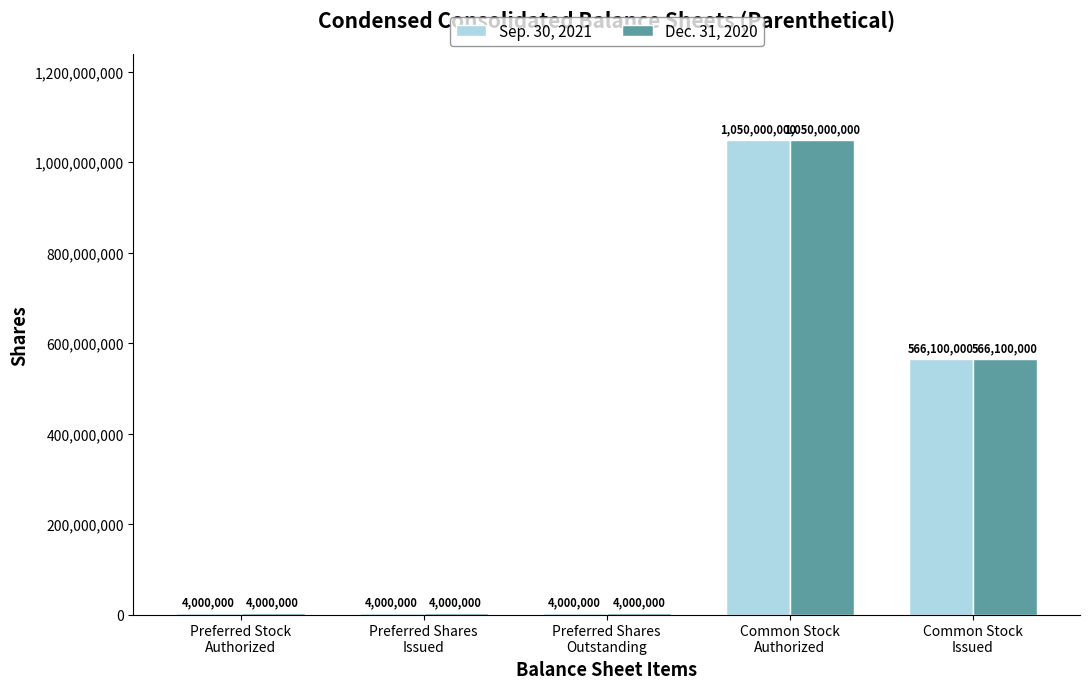

What is the maximum value shown in the chart?

1050000000